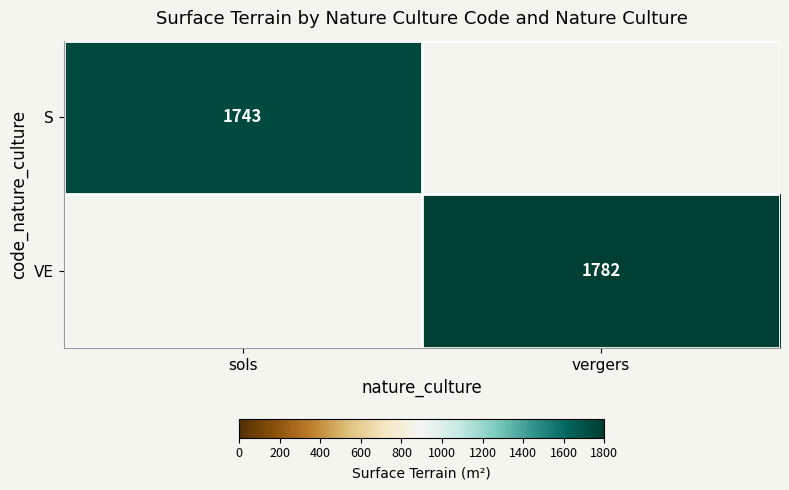

True or false: VE has a value of 3101 at vergers.

False